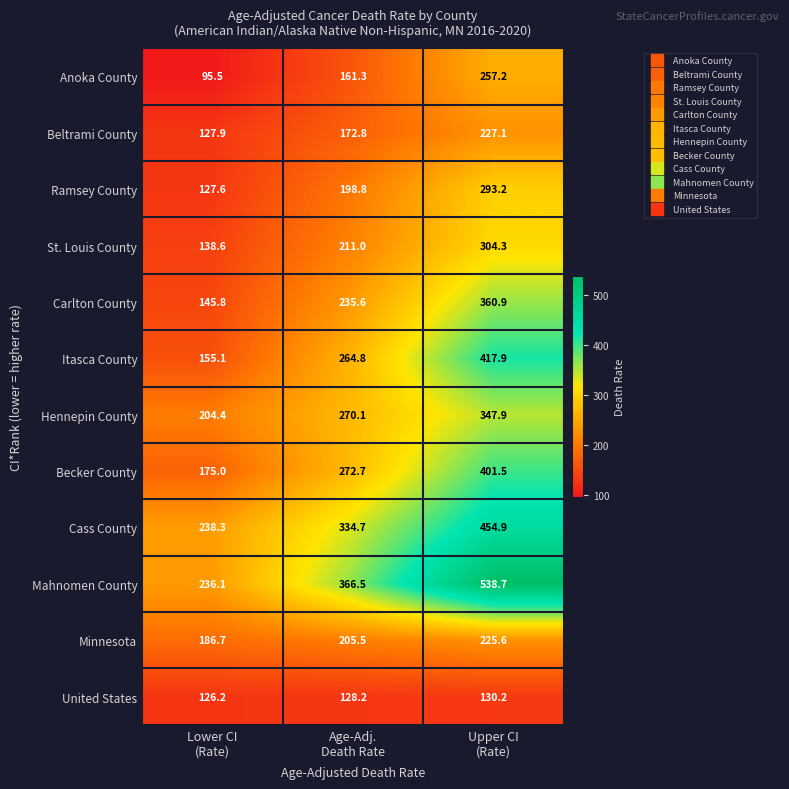

Which series has the widest spread of values?

Mahnomen County